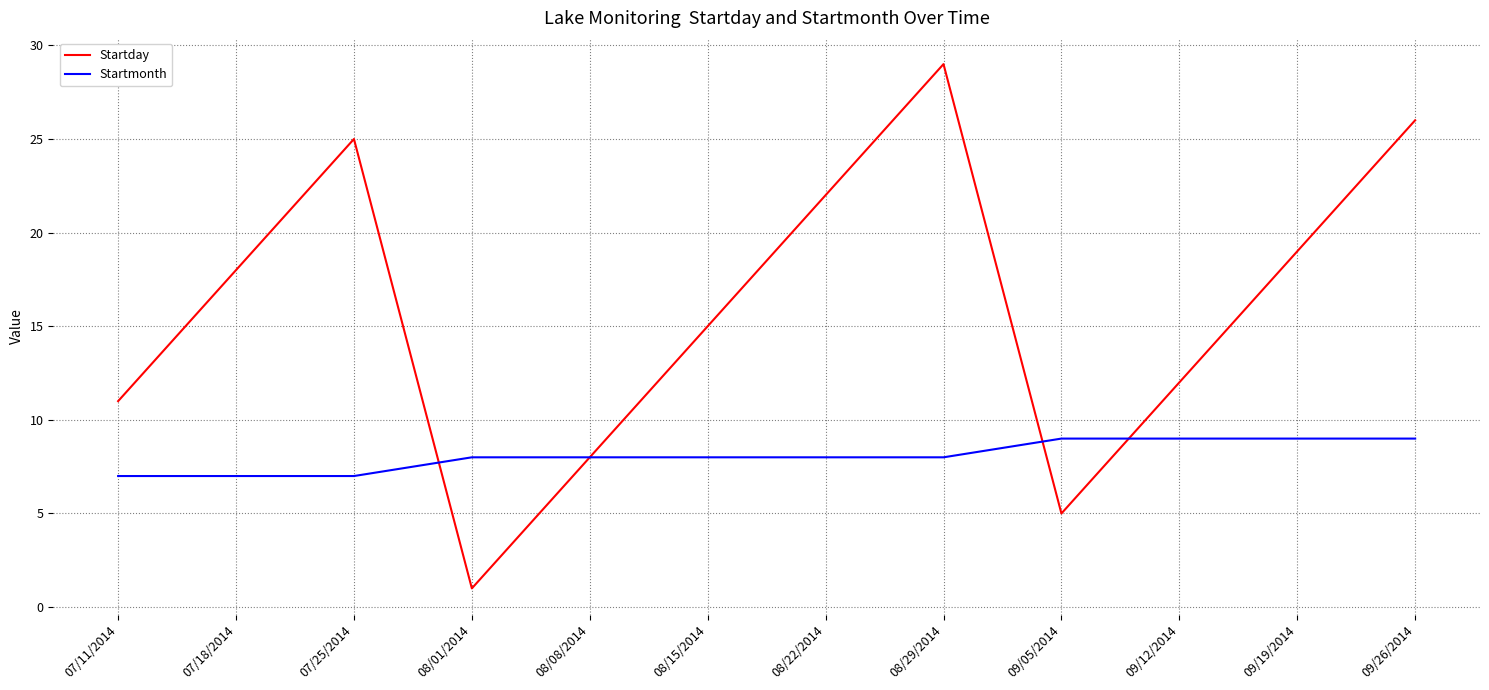

After their last crossing, which series has the higher values: Startday or Startmonth?

Startday